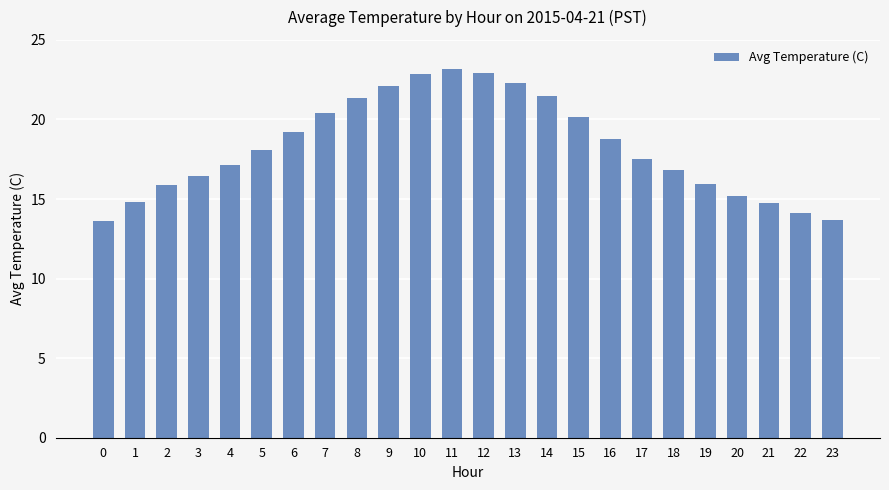

What is the sum of the values at 12 and 2?

38.9